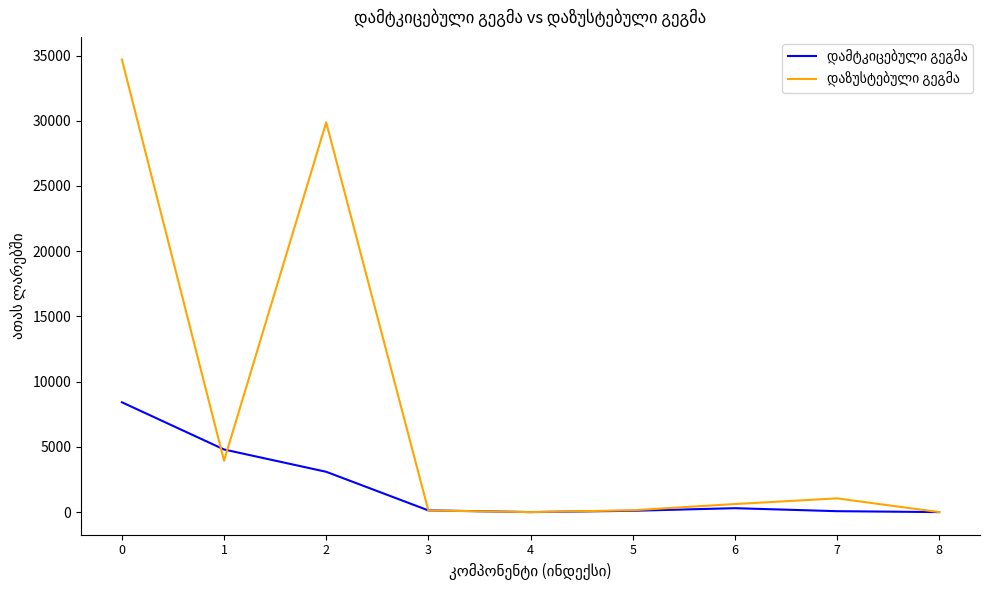

What is the average value of the დაზუსტებული გეგმა series?

7827.1